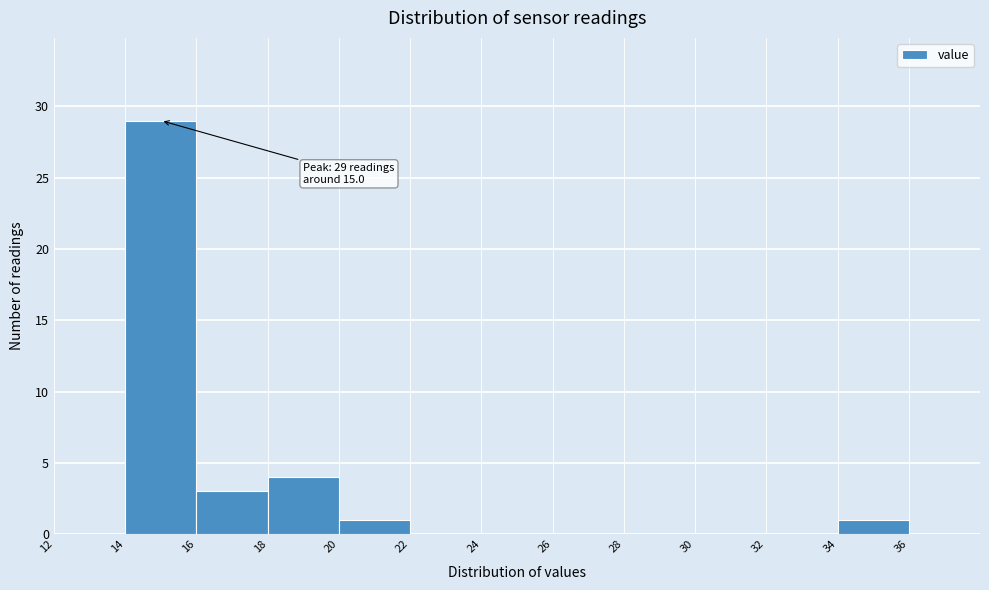

Over which range of the x-axis is the bar tallest?

14 to 16